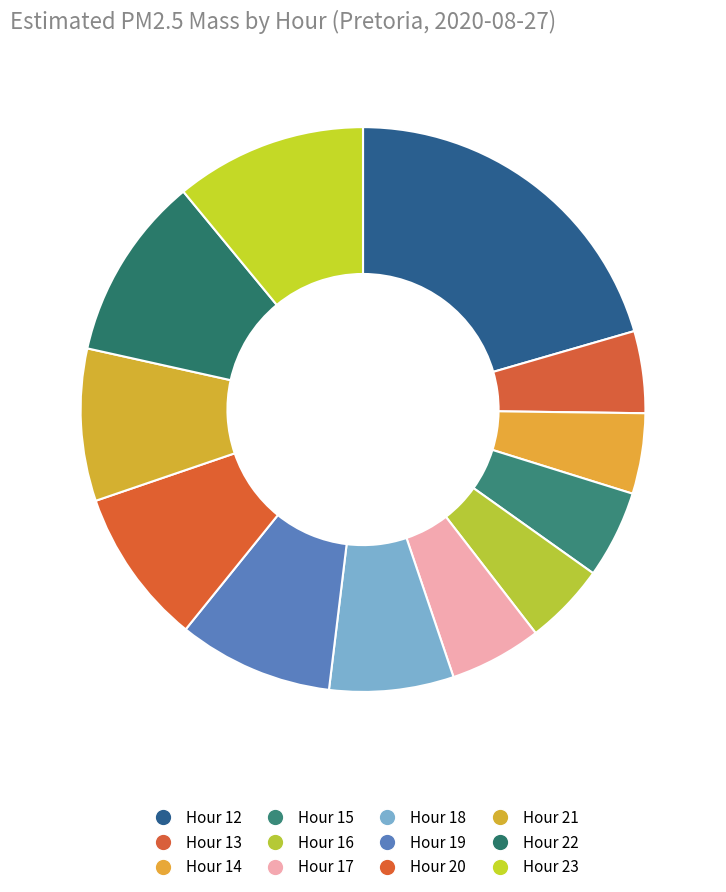

To the nearest percent, what percentage of the pie is Hour 17?

5%